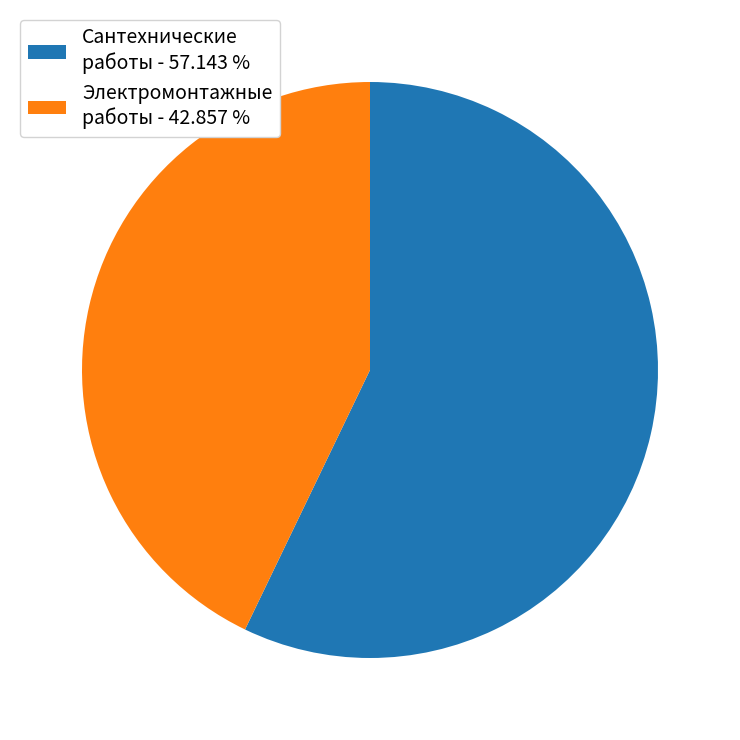

Is there any slice that represents more than half of the pie?

Yes